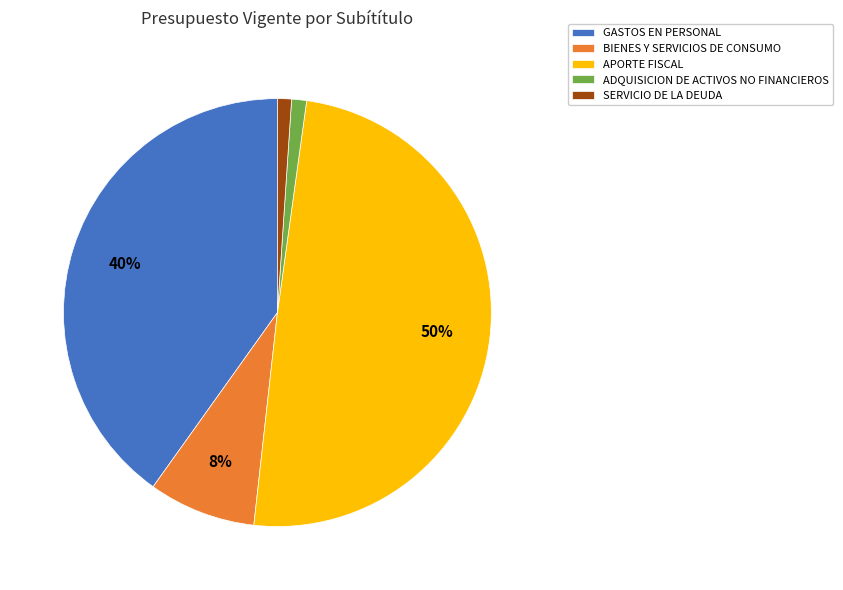

Count the number of slices in the pie.

5